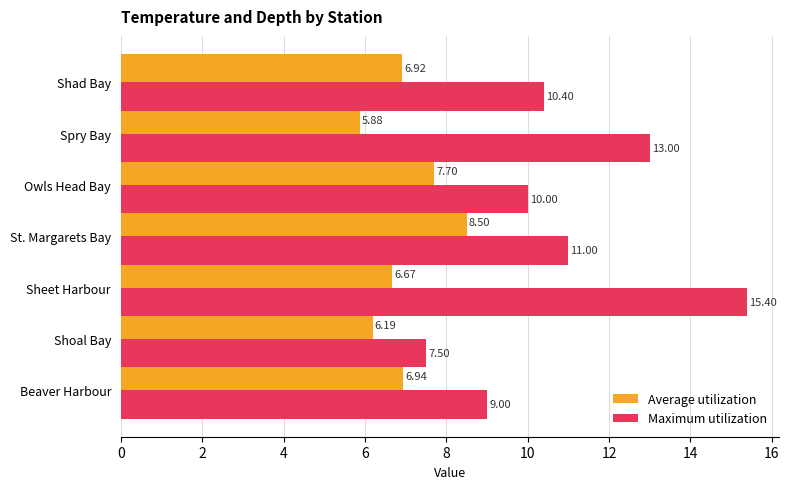

List the labels in order of Maximum utilization value, smallest first.

Shoal Bay, Beaver Harbour, Owls Head Bay, Shad Bay, St. Margarets Bay, Spry Bay, Sheet Harbour